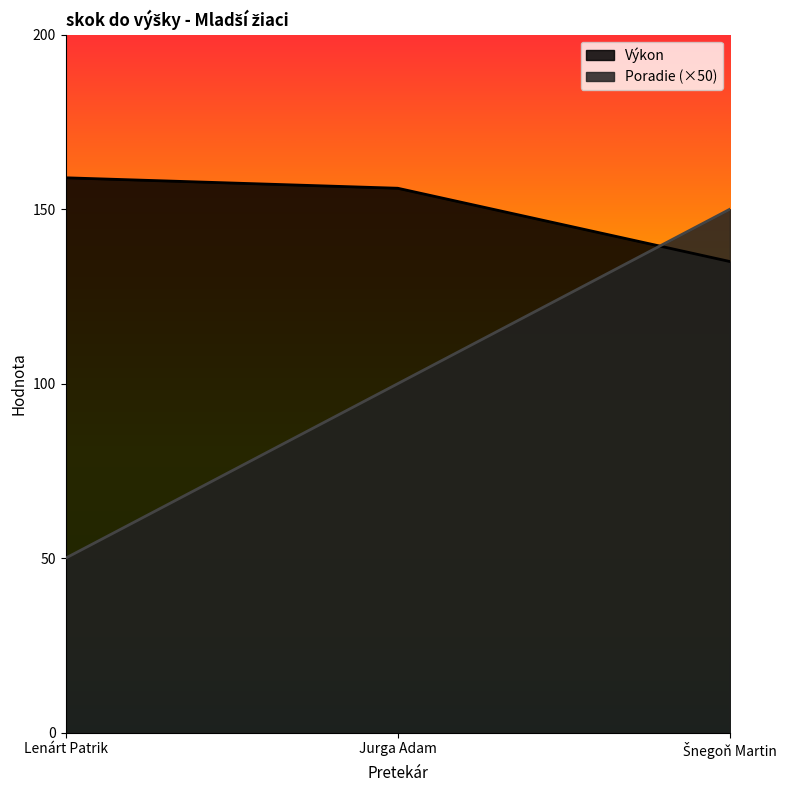

At Jurga Adam, list the series in order from largest to smallest.

Výkon, Poradie (×50)